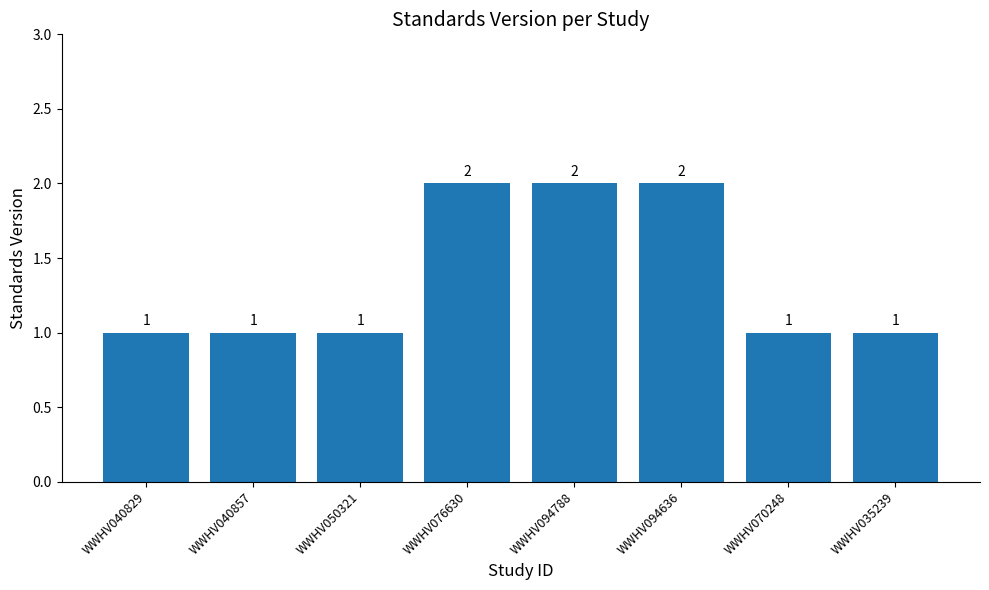

True or false: the data shows 3 at WWHV094788.

False